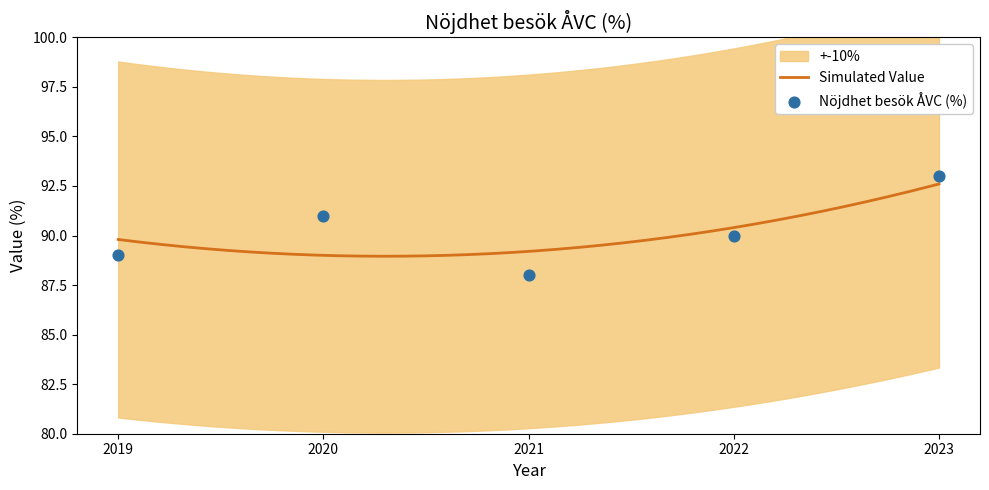

Which has a higher value, 2019 or 2021?

2019